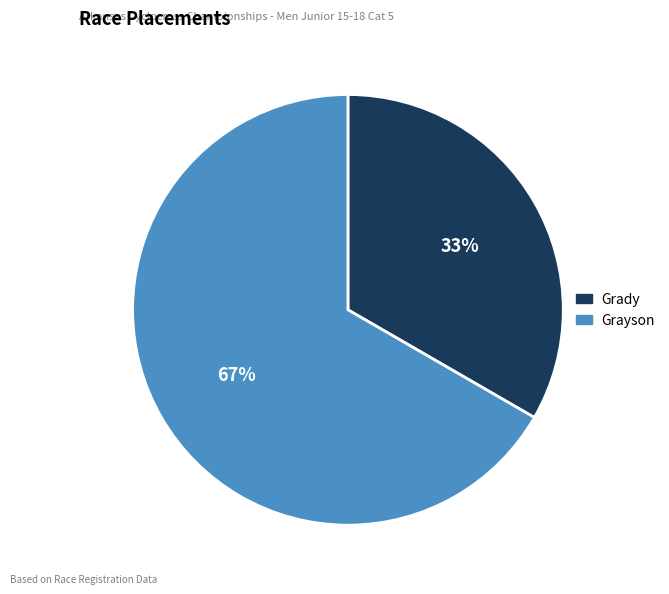

Count the number of slices in the pie.

2